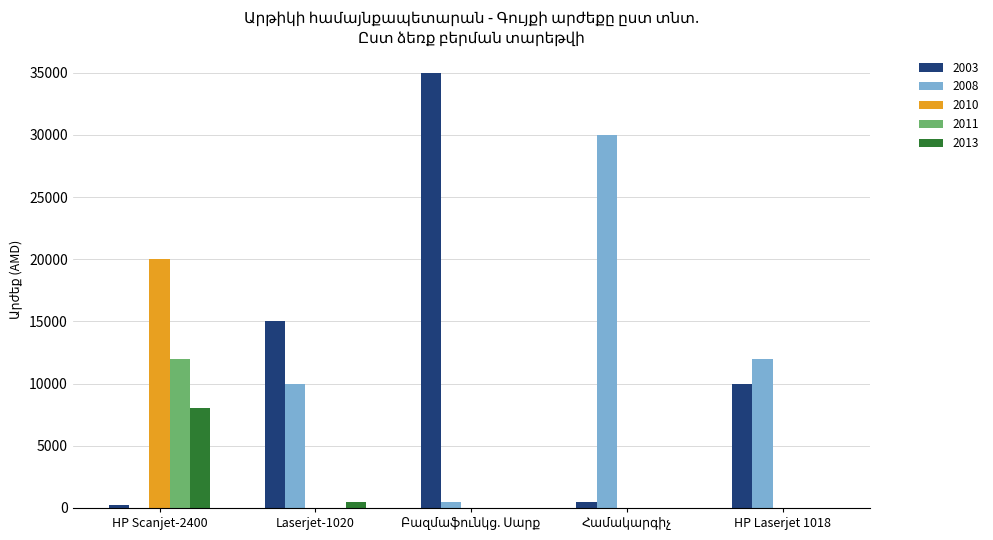

True or false: 2013 has a value of 500 at Laserjet-1020.

True